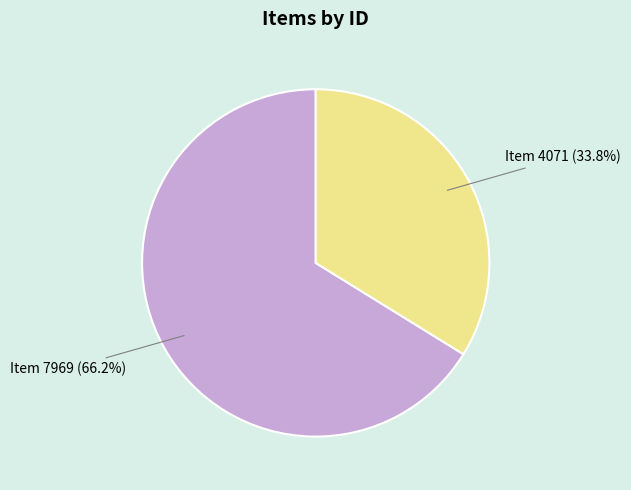

Does Item 4071 account for over 50% of the chart?

No